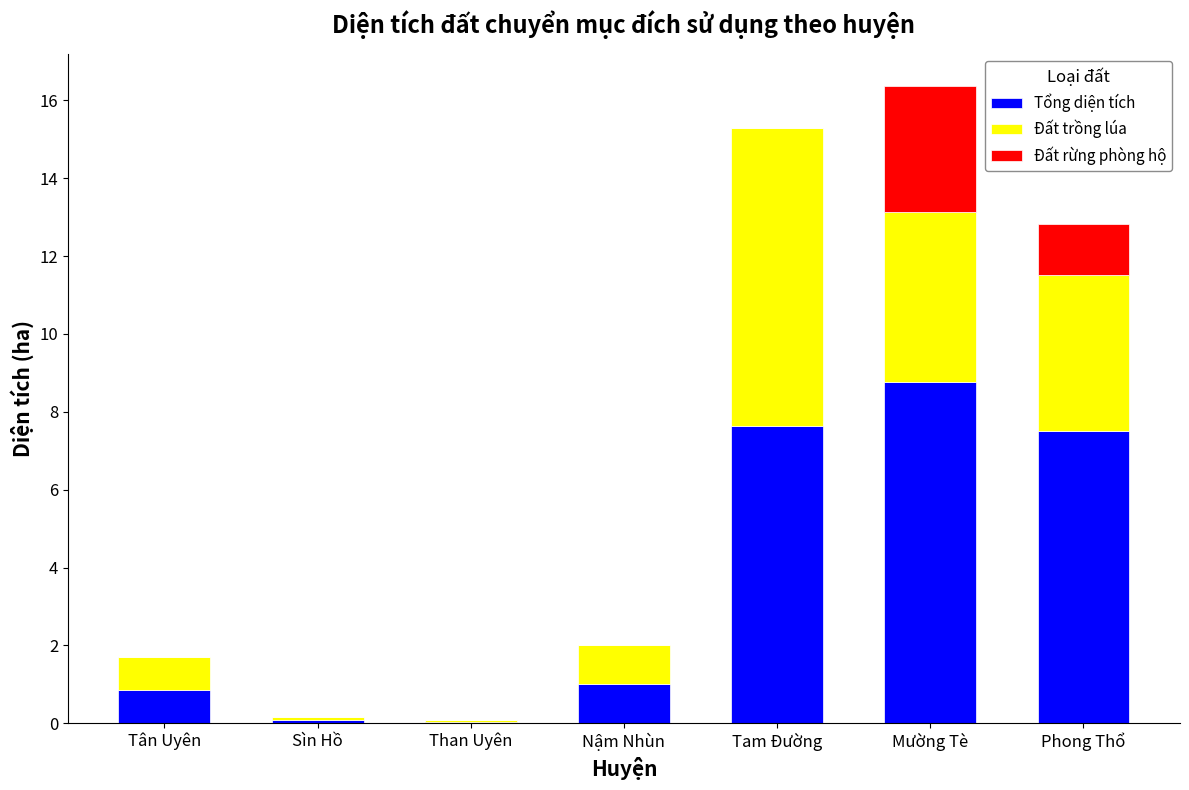

Which category has the highest value in the Tổng diện tích series?

Mường Tè